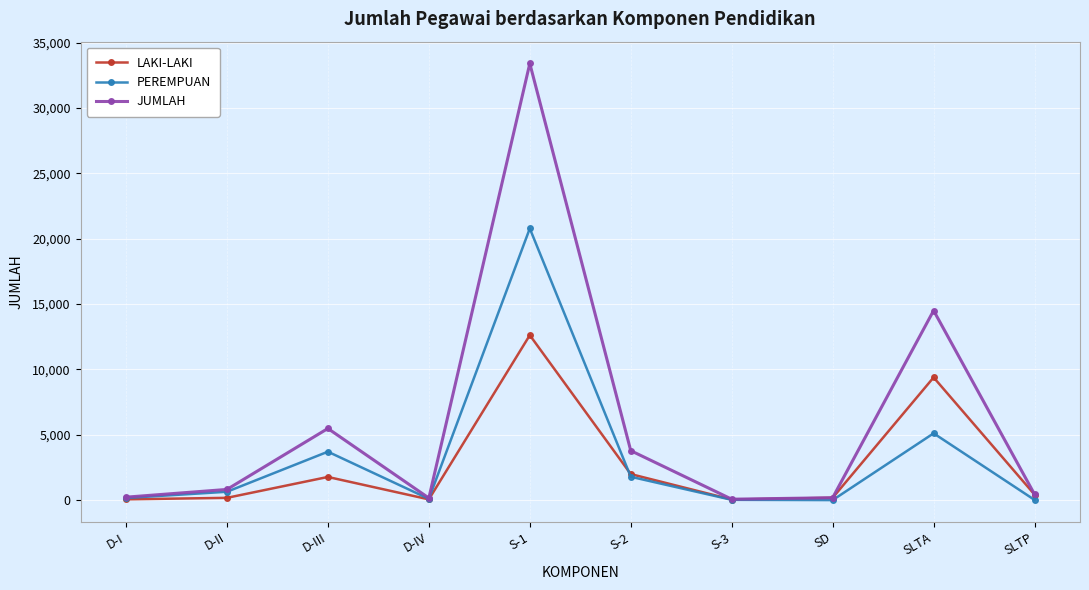

Which series has the widest spread of values?

JUMLAH